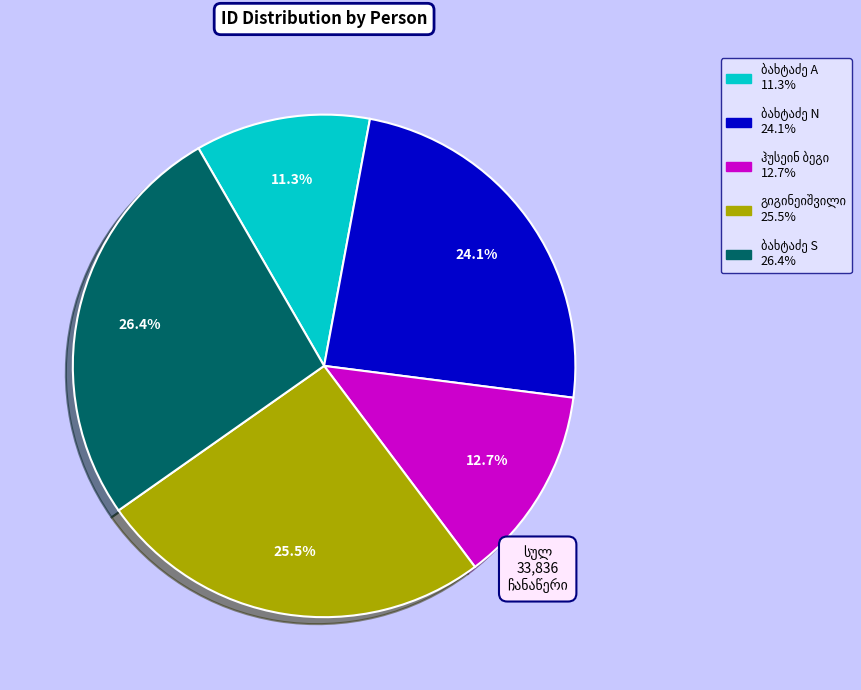

Does any single category account for the majority?

No